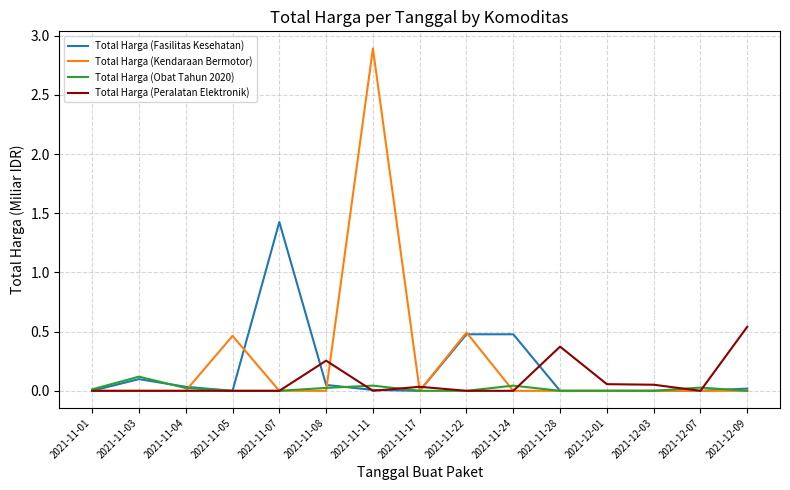

List the series in order of their overall mean, lowest first.

Total Harga (Obat Tahun 2020), Total Harga (Peralatan Elektronik), Total Harga (Fasilitas Kesehatan), Total Harga (Kendaraan Bermotor)